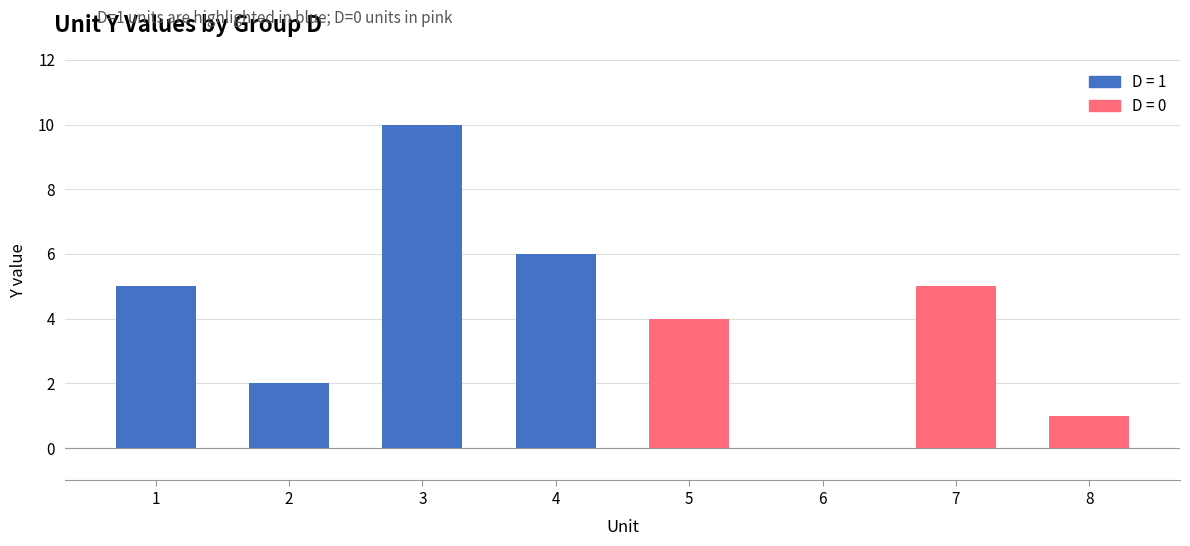

The chart shows a value of 2 at 2. True or false?

True